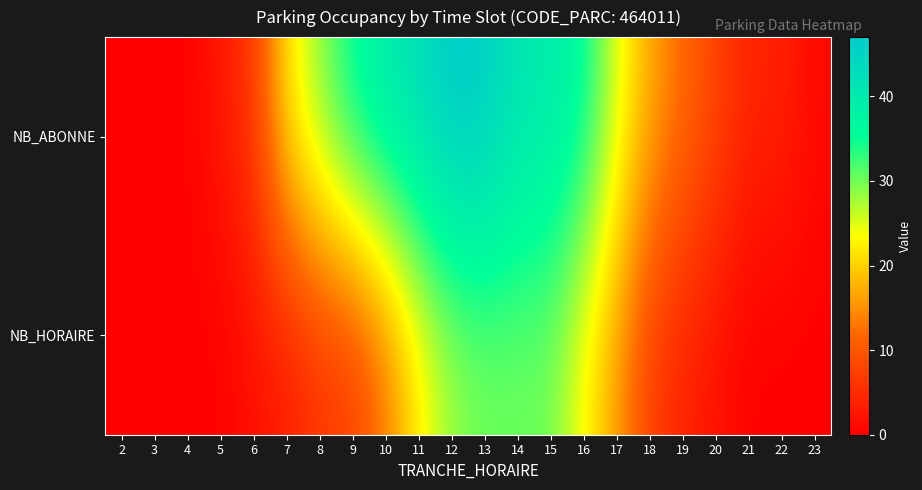

Reading left to right, what are all the values shown in this chart?

NB_ABONNE: 2=0	3=0	4=0	5=3	6=6	7=22	8=29	9=36	10=40	11=43	12=47	13=46	14=41	15=40	16=36	17=25	18=17	19=12	20=8	21=4	22=4	23=1
NB_HORAIRE: 2=0	3=0	4=0	5=0	6=2	7=3	8=6	9=7	10=13	11=22	12=28	13=30	14=30	15=30	16=23	17=16	18=7	19=4	20=2	21=0	22=0	23=0